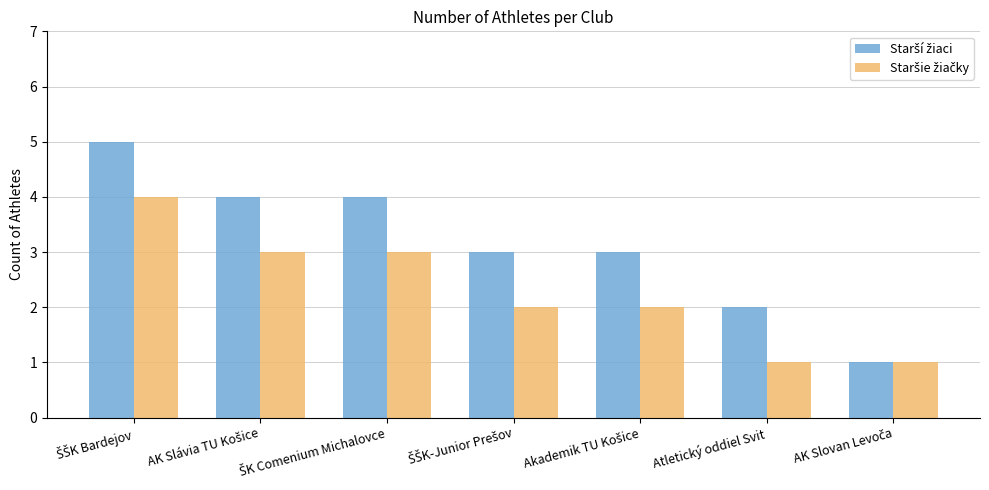

Rank the categories by Staršie žiačky value from highest to lowest.

ŠŠK Bardejov, AK Slávia TU Košice, ŠK Comenium Michalovce, ŠŠK-Junior Prešov, Akademik TU Košice, Atletický oddiel Svit, AK Slovan Levoča